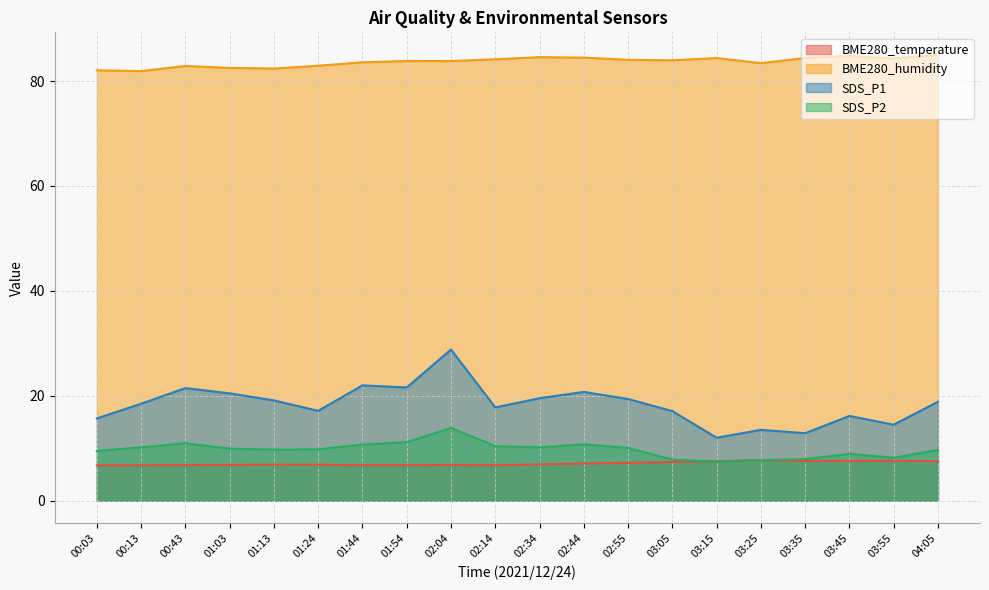

What is the difference between the maximum and minimum values in the SDS_P2 series?

6.4